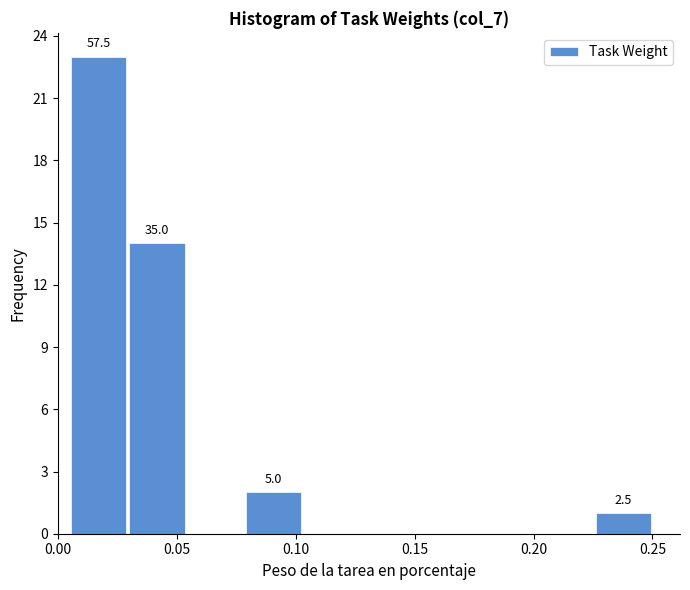

Over which range of the x-axis is the bar tallest?

0.005 to 0.030